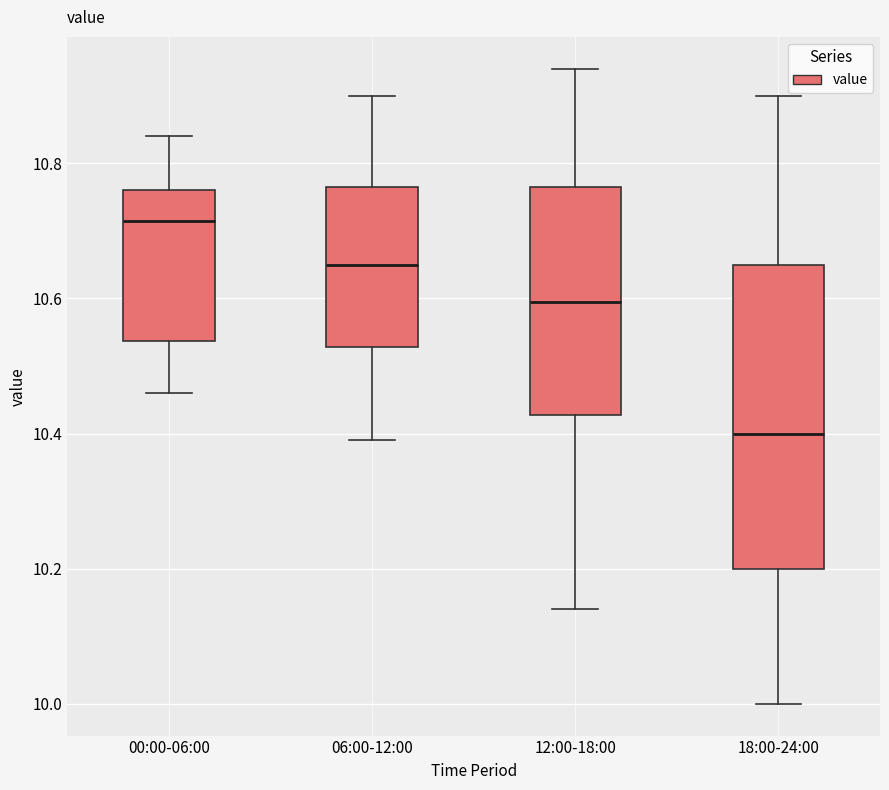

Which box is the tallest, from its lower edge to its upper edge?

18:00-24:00